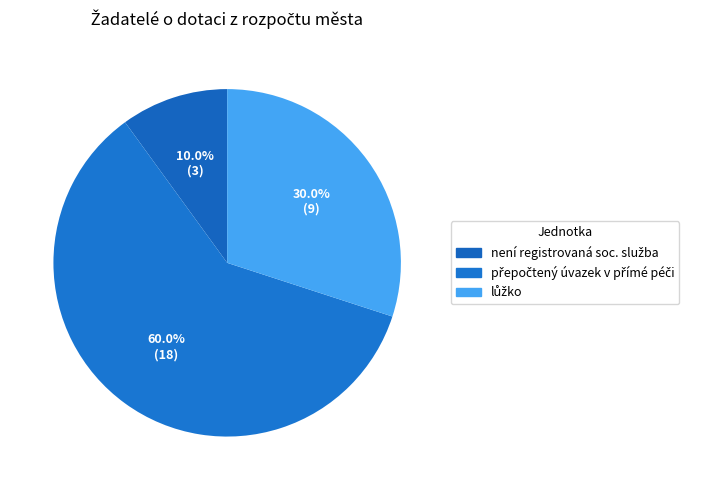

What percentage is the není registrovaná soc. služba slice, to the nearest percent?

10%